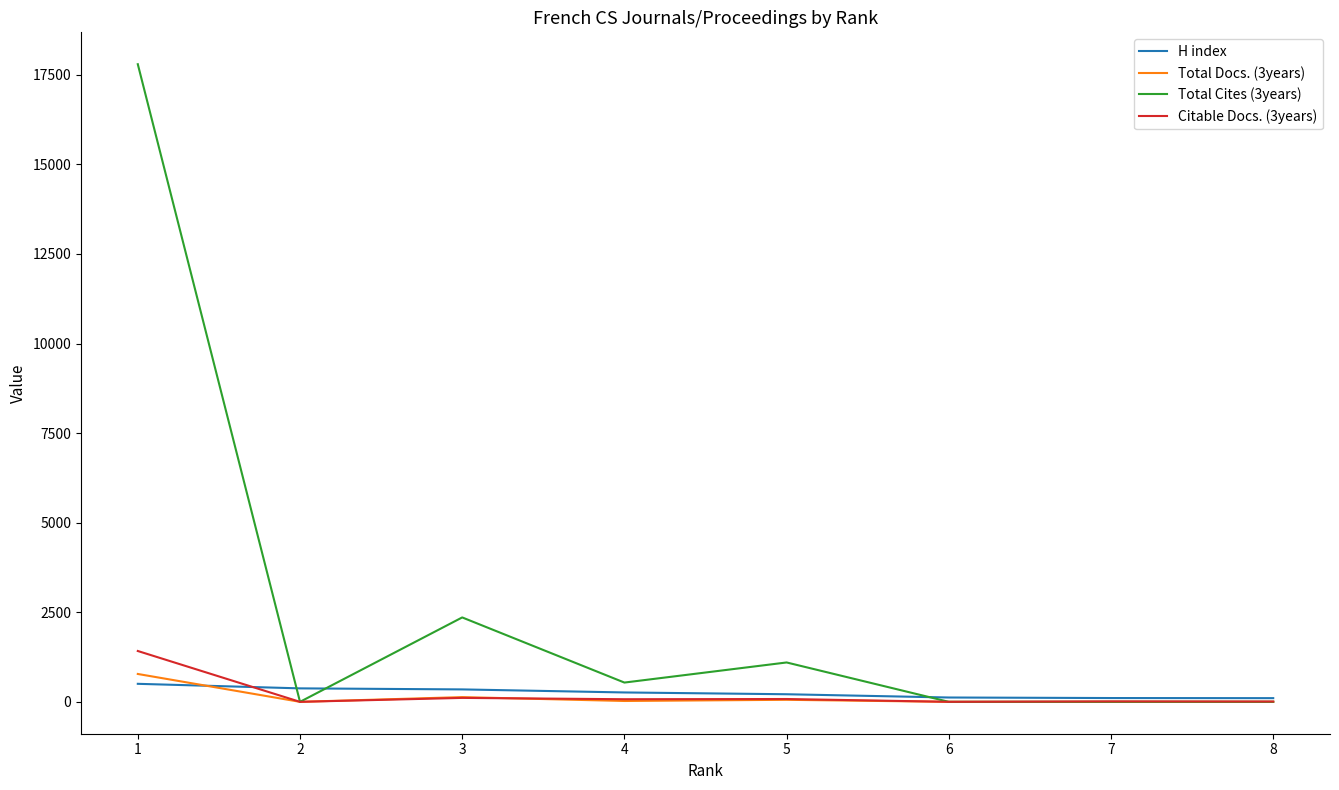

Which series has the widest spread of values?

Total Cites (3years)